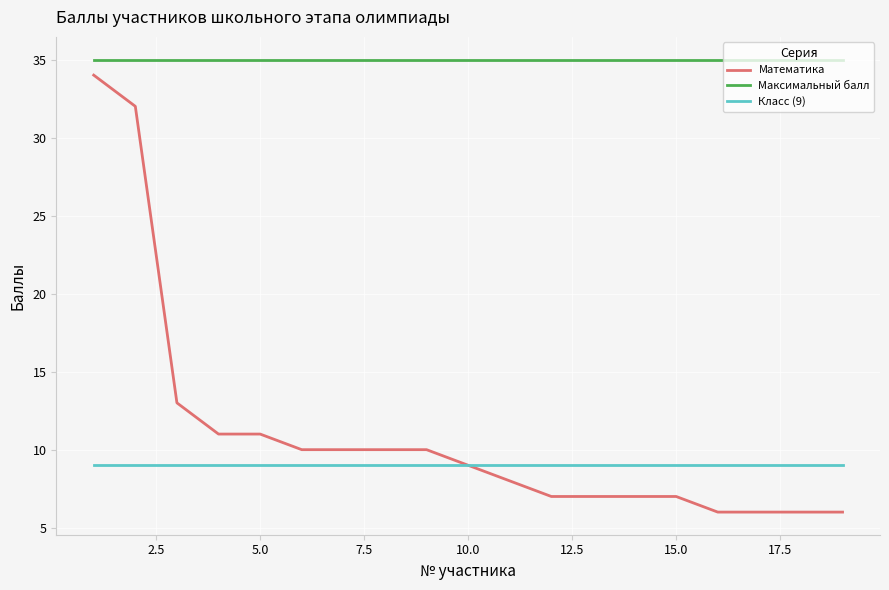

What is the maximum value shown in the chart?

35